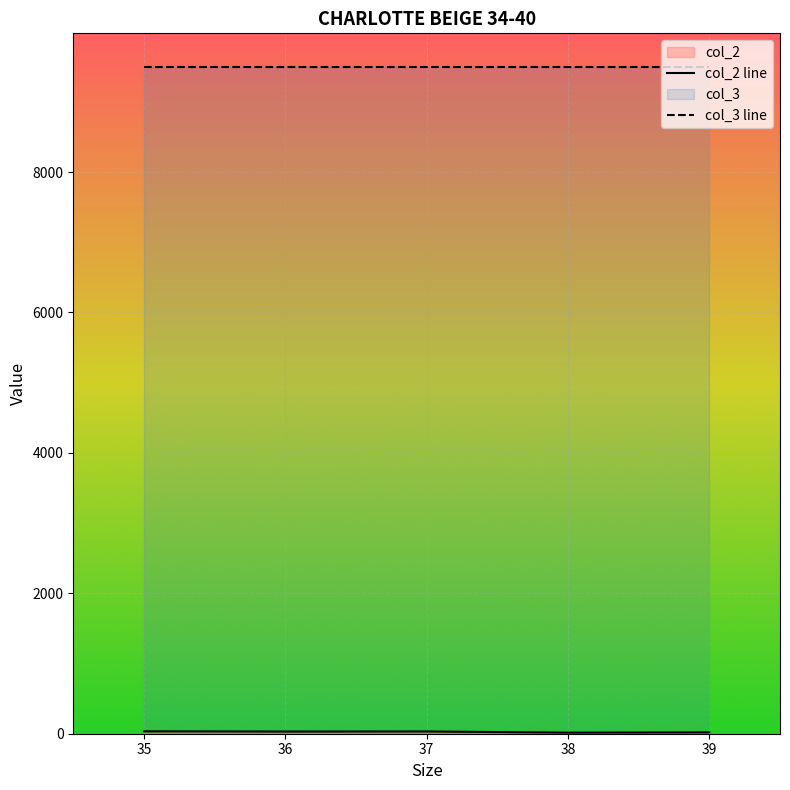

At which label does the data first exceed 31?

35